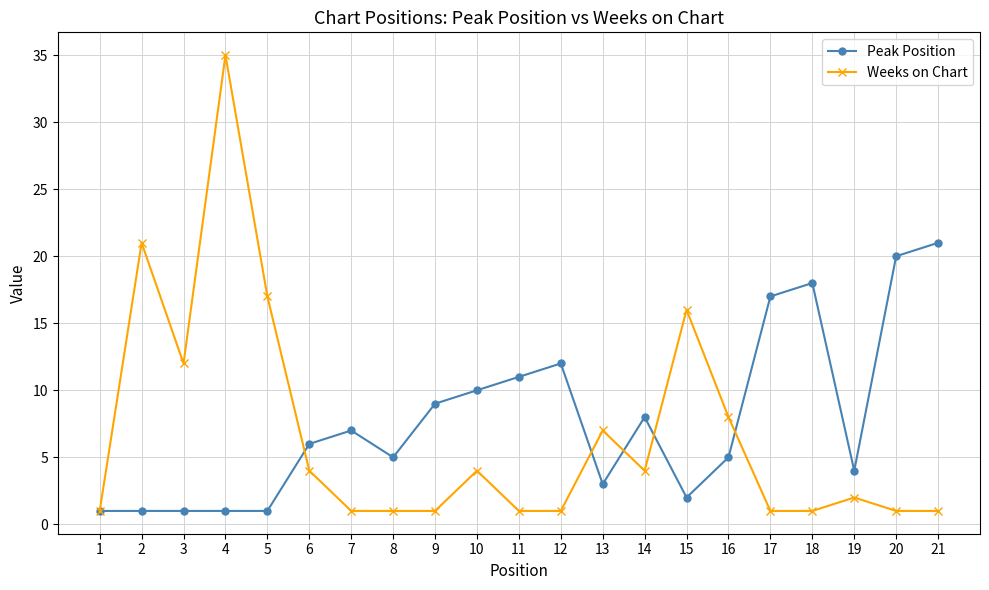

What are all the series names shown in the legend?

Peak Position, Weeks on Chart